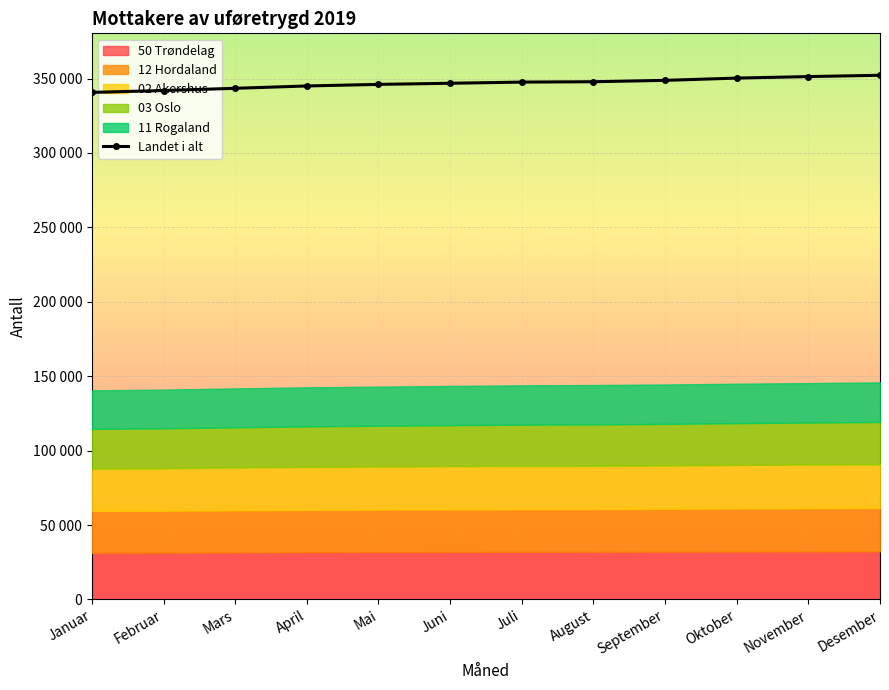

Reading right to left, list all the values displayed in this chart.

Desember=352197	November=351314	Oktober=350296	September=348778	August=347859	Juli=347606	Juni=346825	Mai=346074	April=345015	Mars=343438	Februar=341954	Januar=340687